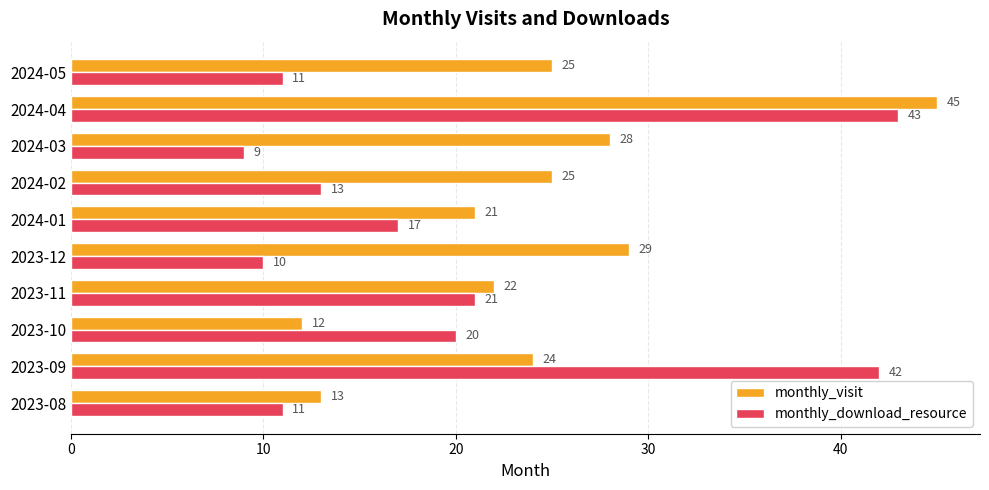

What is the difference between the maximum and second lowest values in the monthly_download_resource series?

33